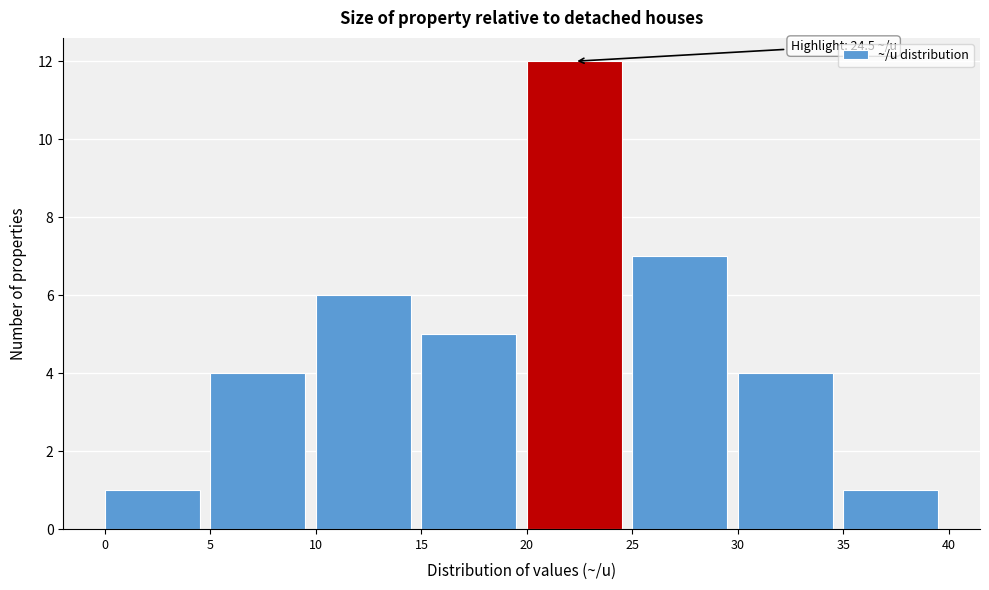

Which range on the x-axis has the tallest bar?

20 to 25